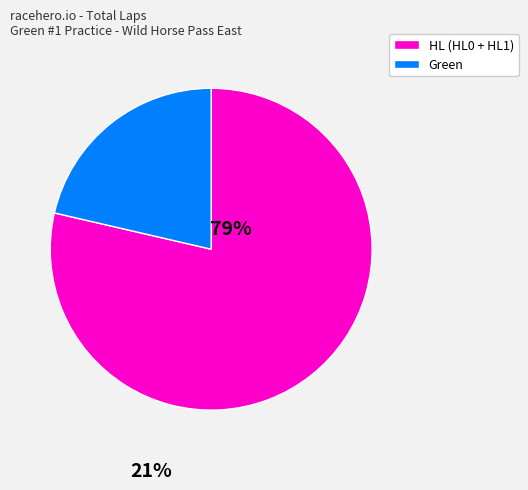

Does any single category account for the majority?

Yes